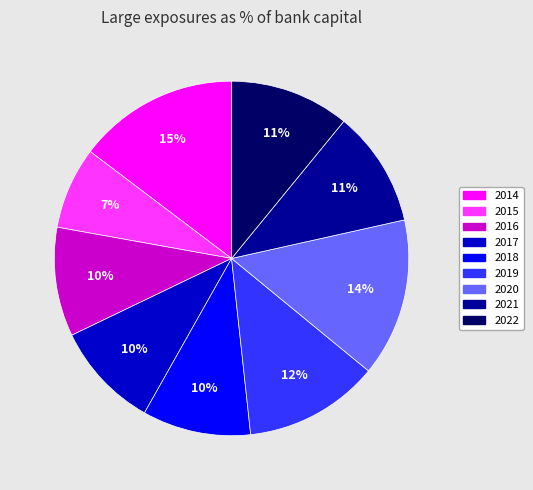

Do 2015 and 2022 together represent more than half of the pie?

No